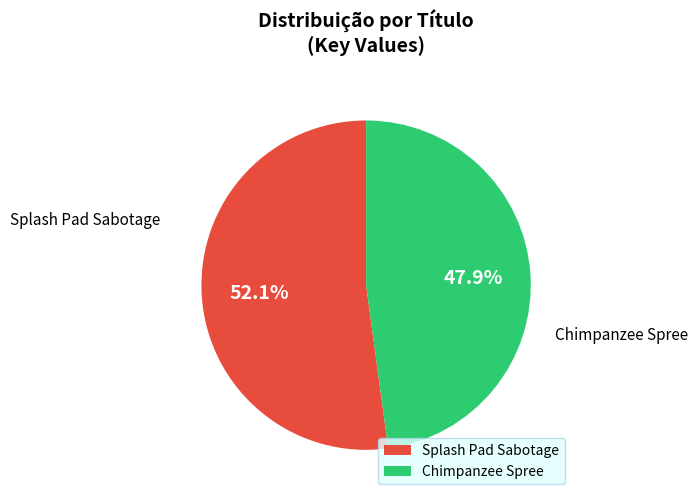

Is it true that Splash Pad Sabotage is 52% of the pie?

True